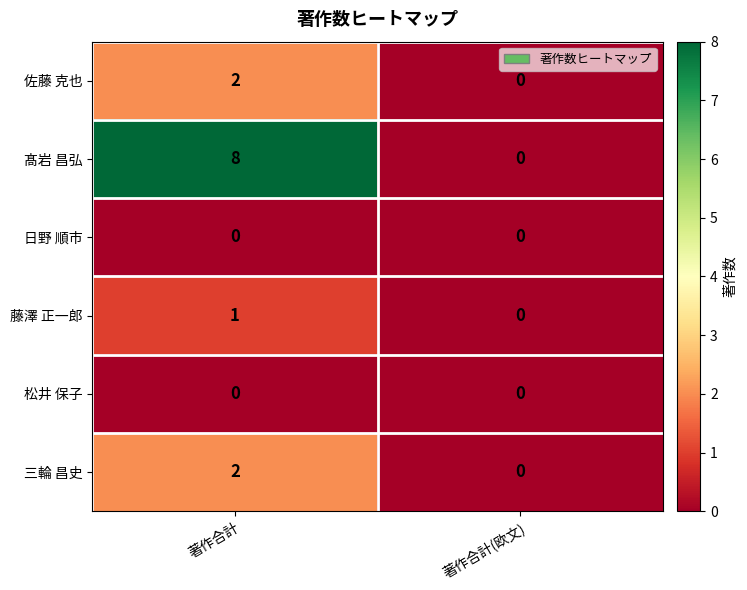

Count the number of categories in the chart.

2